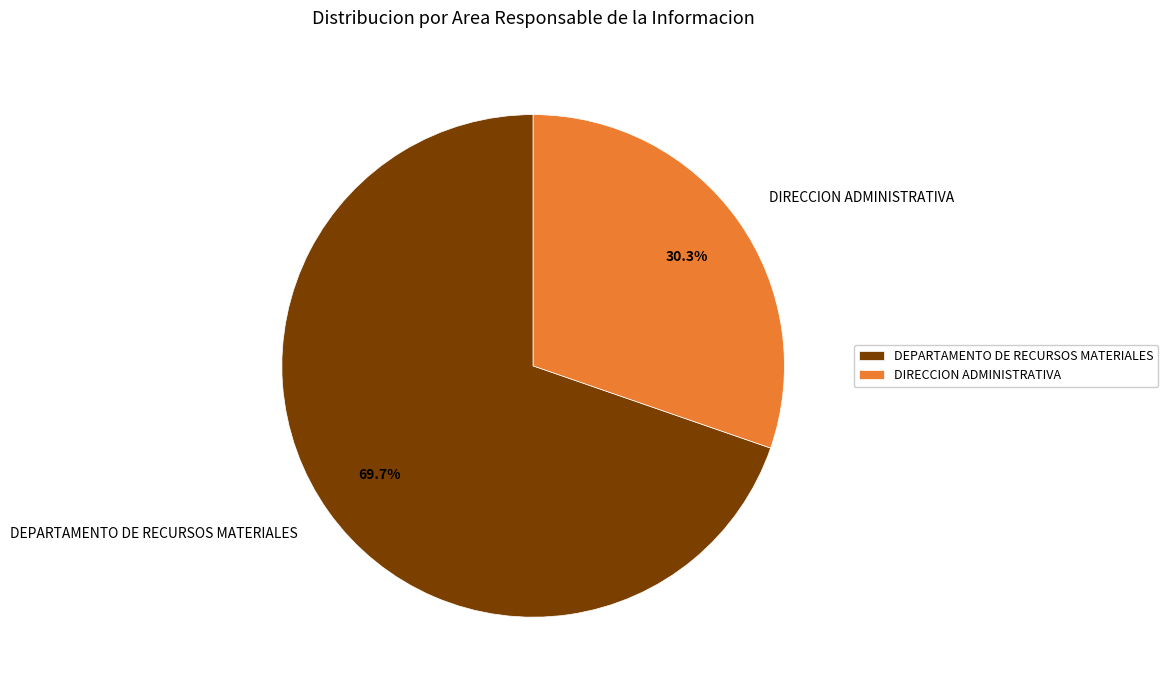

Is DEPARTAMENTO DE RECURSOS MATERIALES the majority of the pie?

Yes